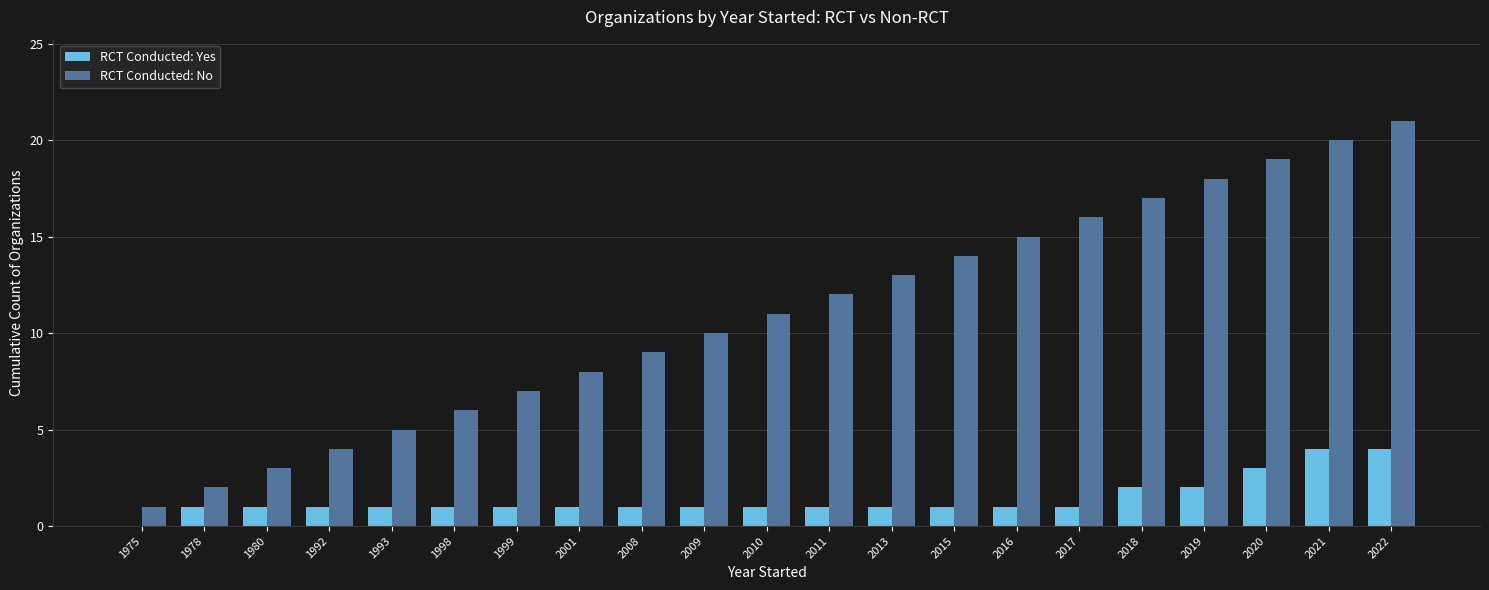

Is it true that RCT Conducted: No equals 23 at 2017?

False